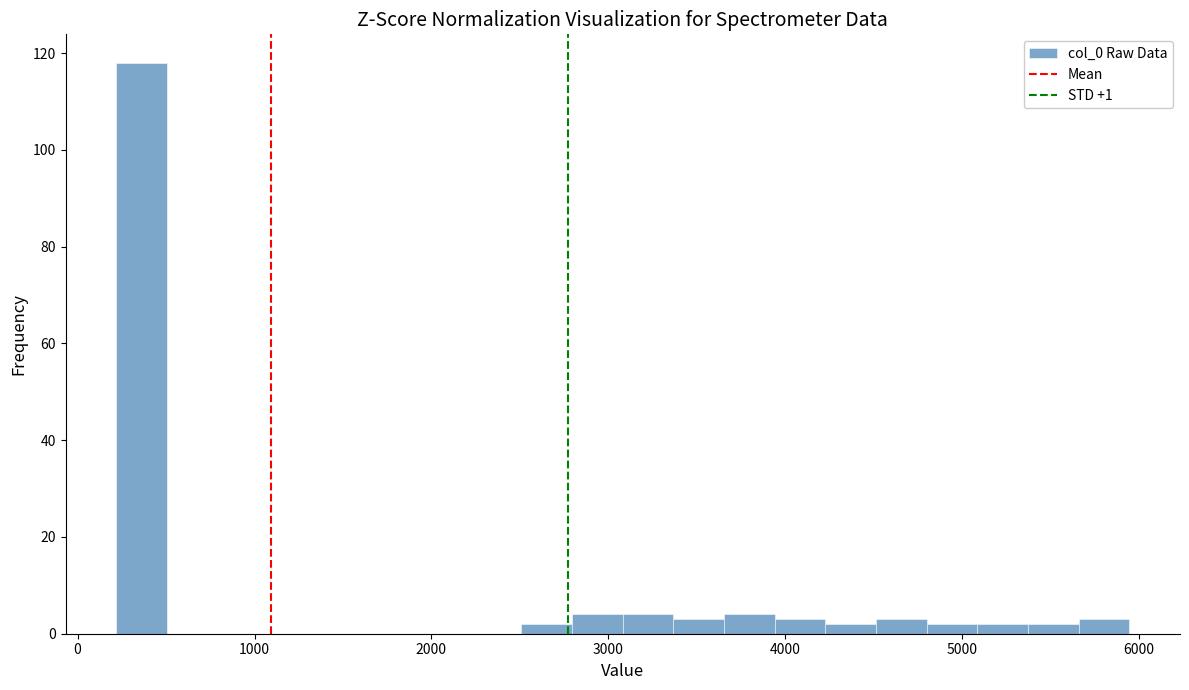

Around what value on the x-axis is the tallest bar? Give the approximate position of its centre, as read against the axis.

400